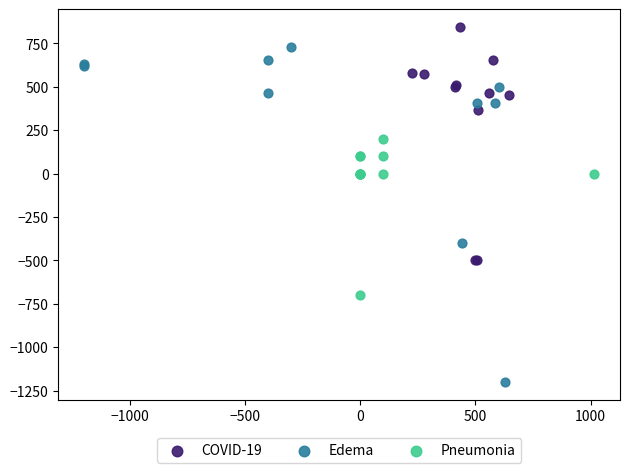

Which series has the widest spread of Y values?

Edema